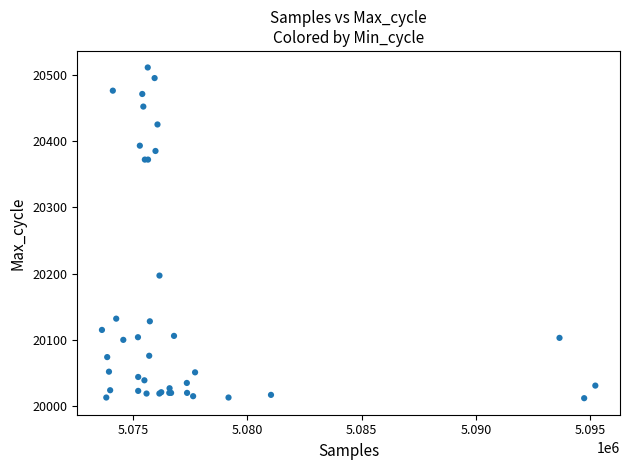

What Y value in the scatter plot is closest to 20261?

20197